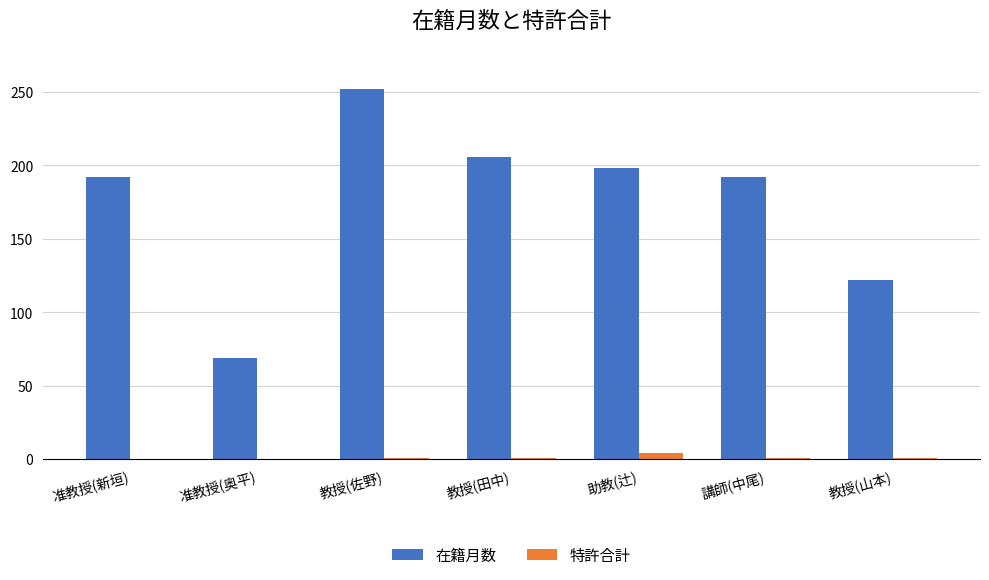

The 在籍月数 series shows 122 at 教授(山本). True or false?

True